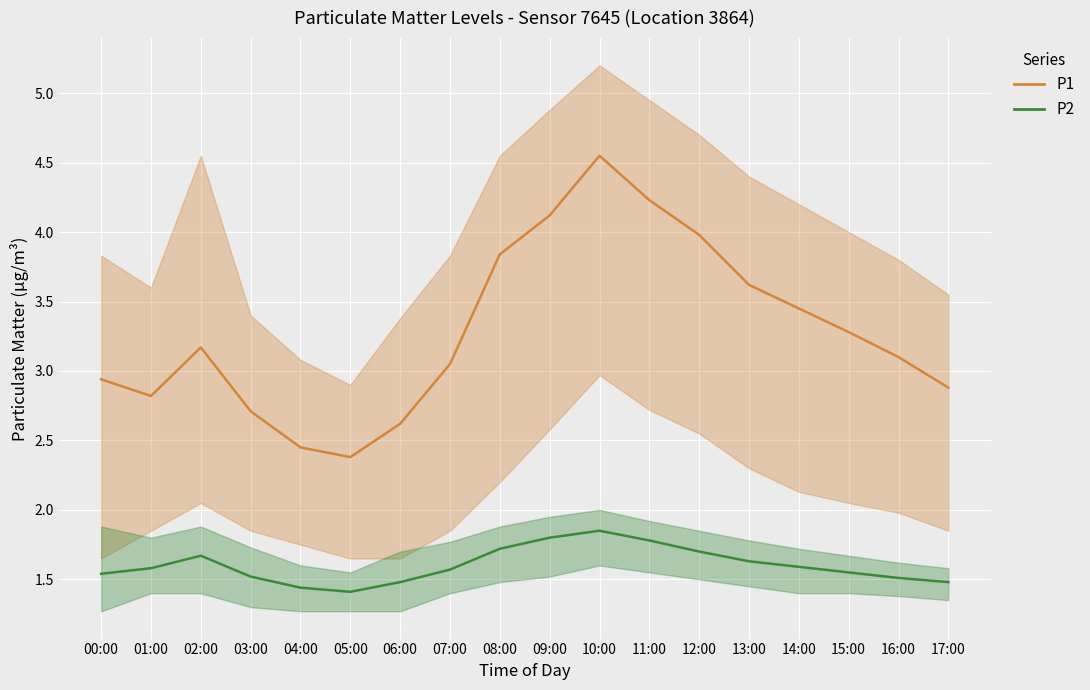

How many values in the P1 series exceed 3?

11